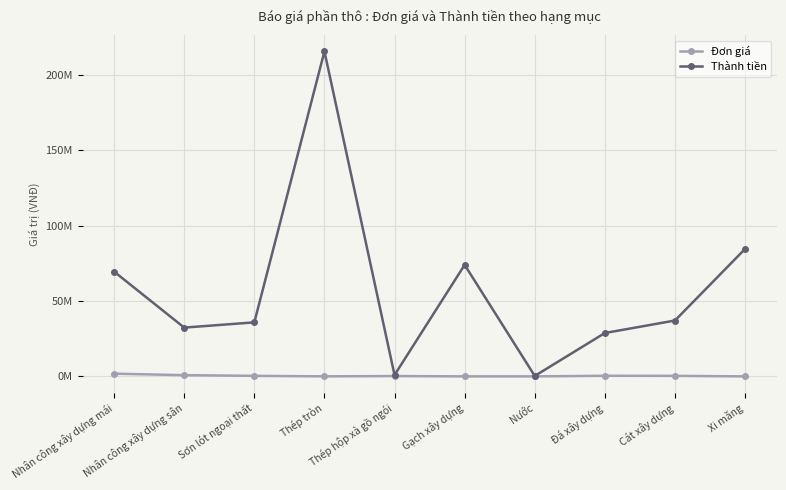

Is this an area chart (filled region under the line)?

No